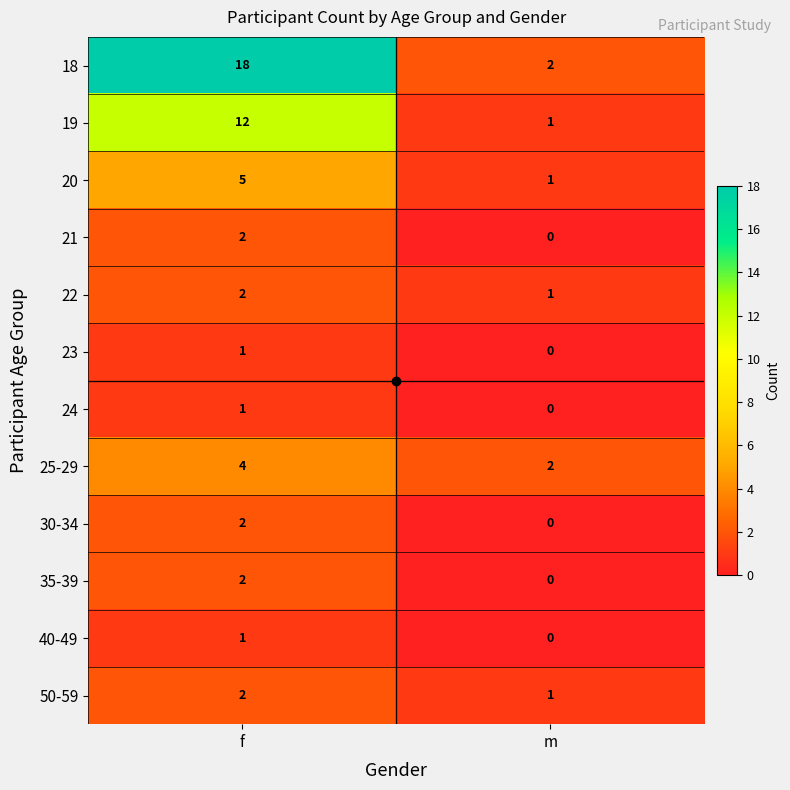

Where is 19 nearest to the value 6?

m